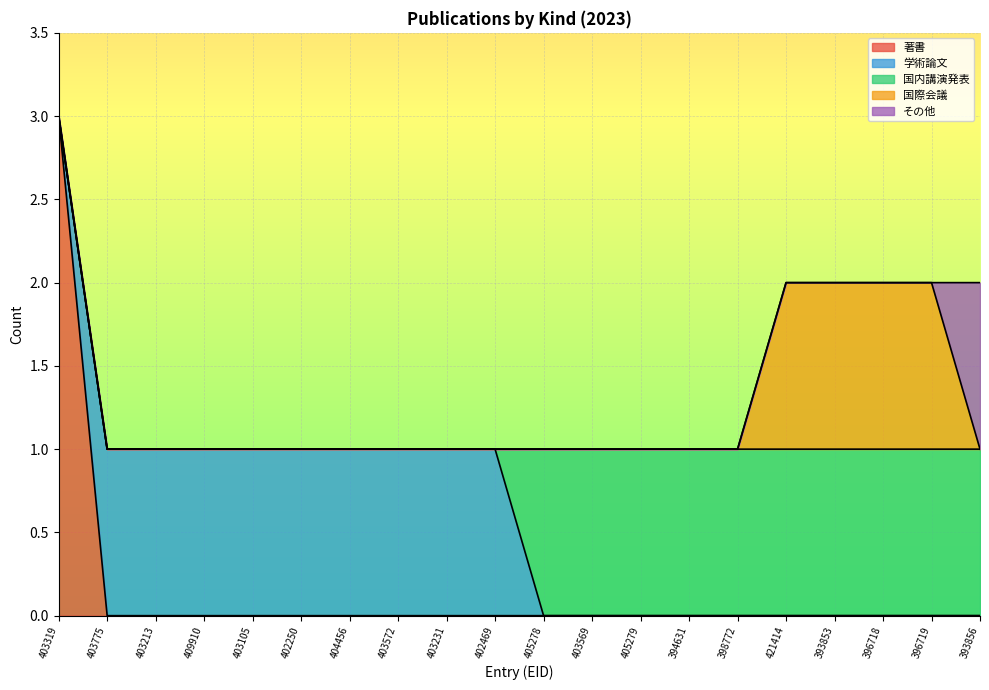

Reading right to left, what are all the values shown in this chart?

著書: 0	0	0	0	0	0	0	0	0	0	0	0	0	0	0	0	0	0	0	3
学術論文: 0	0	0	0	0	0	0	0	0	0	1	1	1	1	1	1	1	1	1	0
国内講演発表: 1	1	1	1	1	1	1	1	1	1	0	0	0	0	0	0	0	0	0	0
国際会議: 0	1	1	1	1	0	0	0	0	0	0	0	0	0	0	0	0	0	0	0
その他: 1	0	0	0	0	0	0	0	0	0	0	0	0	0	0	0	0	0	0	0